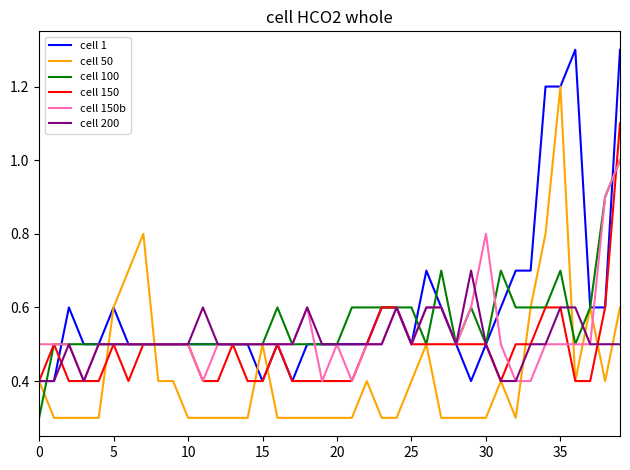

What is the minimum value for cell 200?

0.4